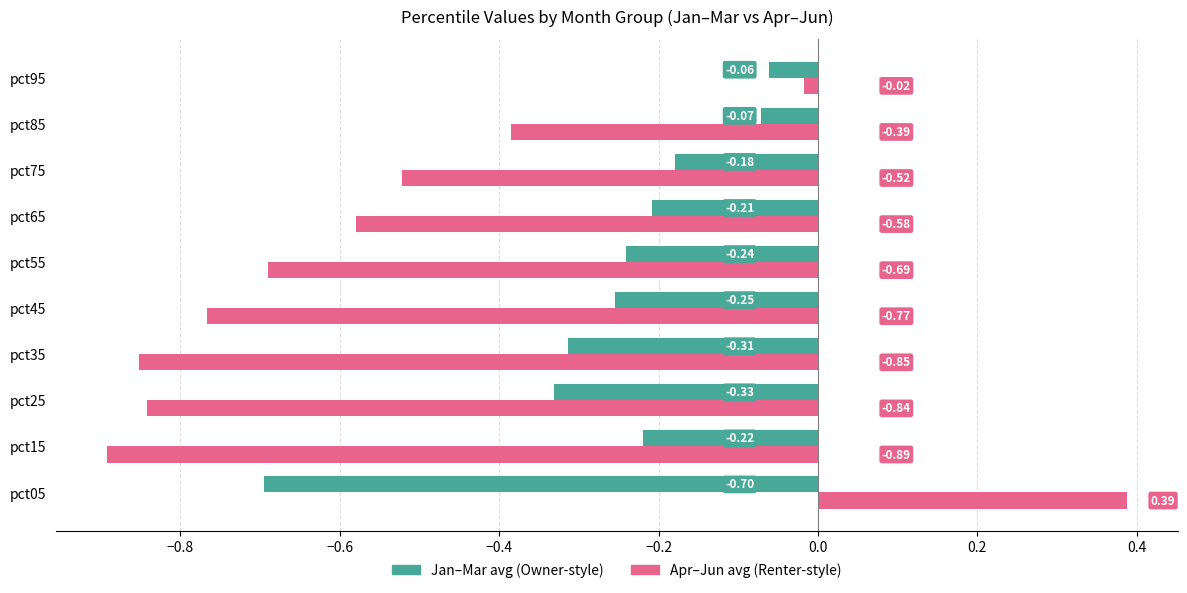

At which category is the sum across all series the highest?

pct95